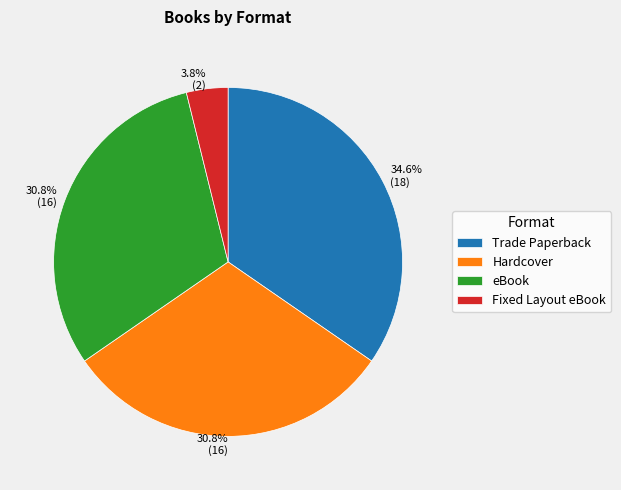

Is there any slice that represents more than half of the pie?

No